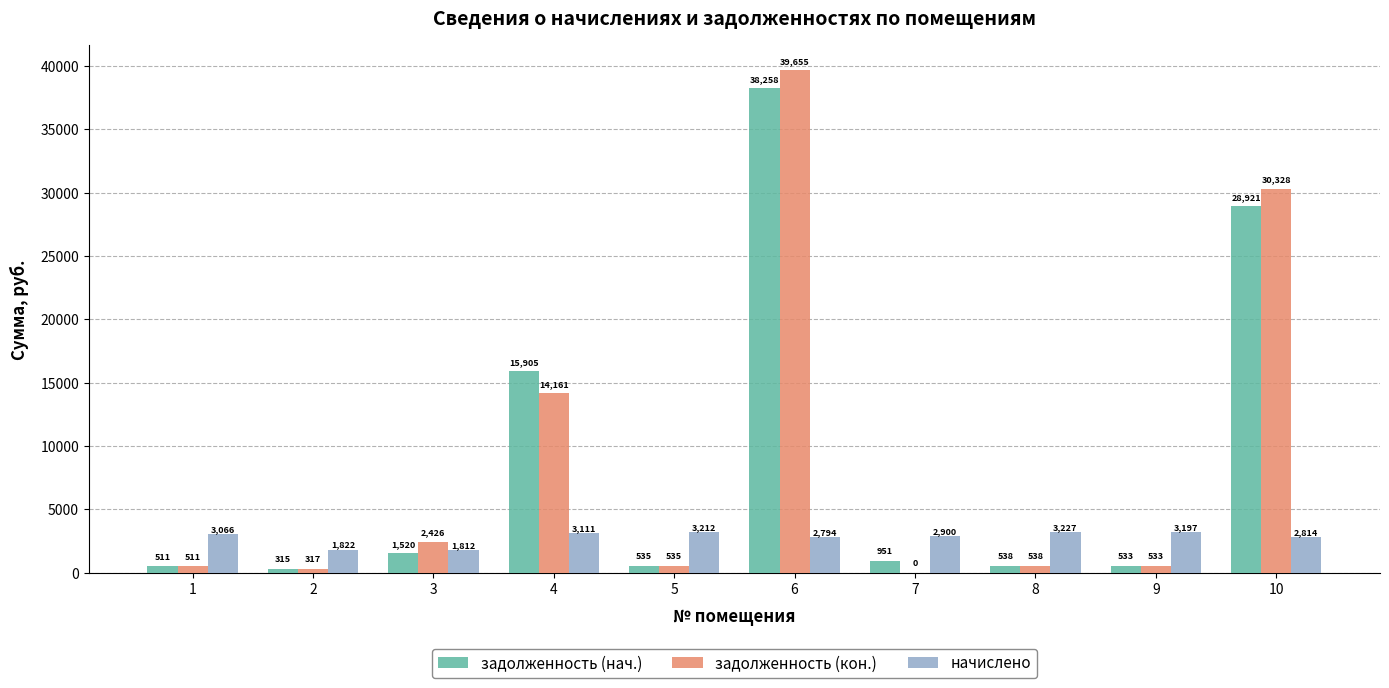

How many groups of bars are there?

10